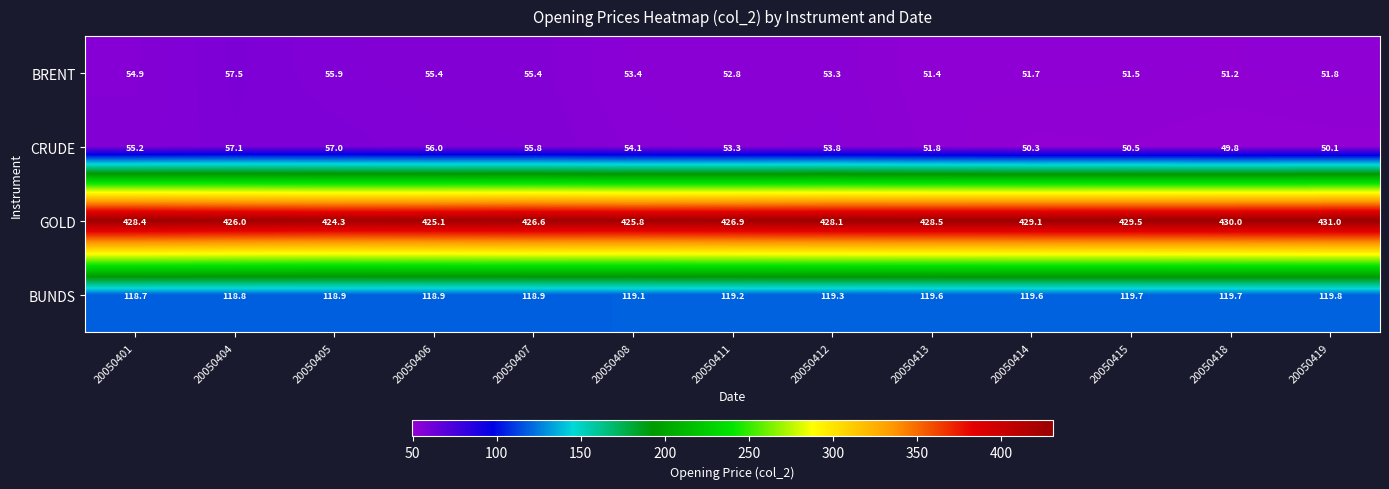

Rank the categories by GOLD value from highest to lowest.

20050419, 20050418, 20050415, 20050414, 20050413, 20050401, 20050412, 20050411, 20050407, 20050404, 20050408, 20050406, 20050405